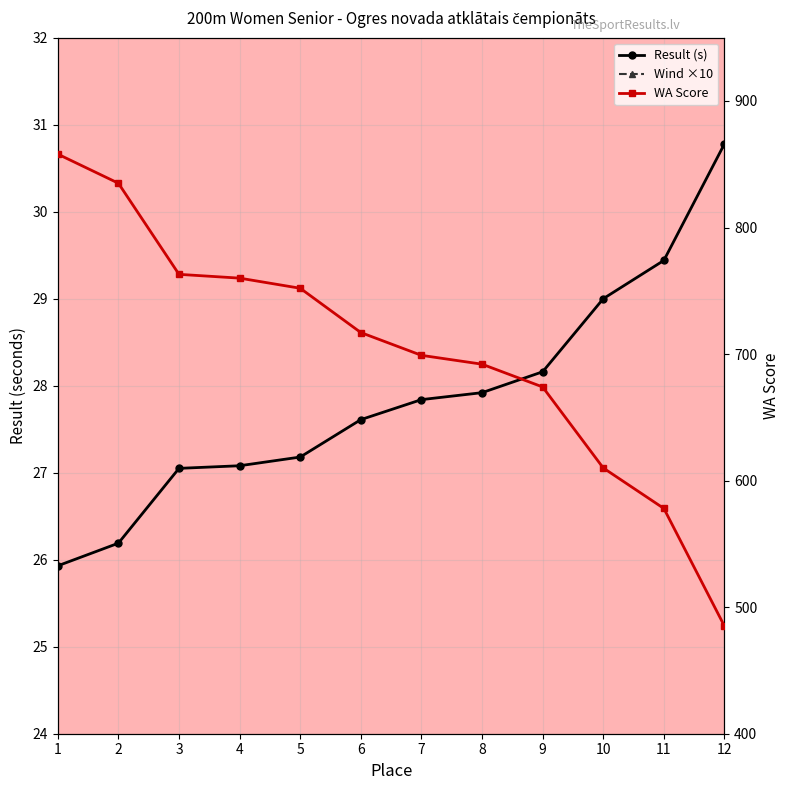

What is the difference between the second highest and second lowest values in the Result series?

3.2